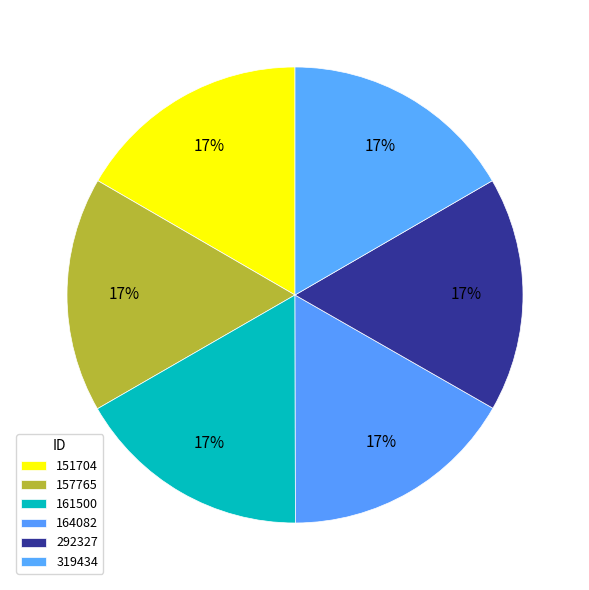

Between 292327 and 164082, which is larger?

164082